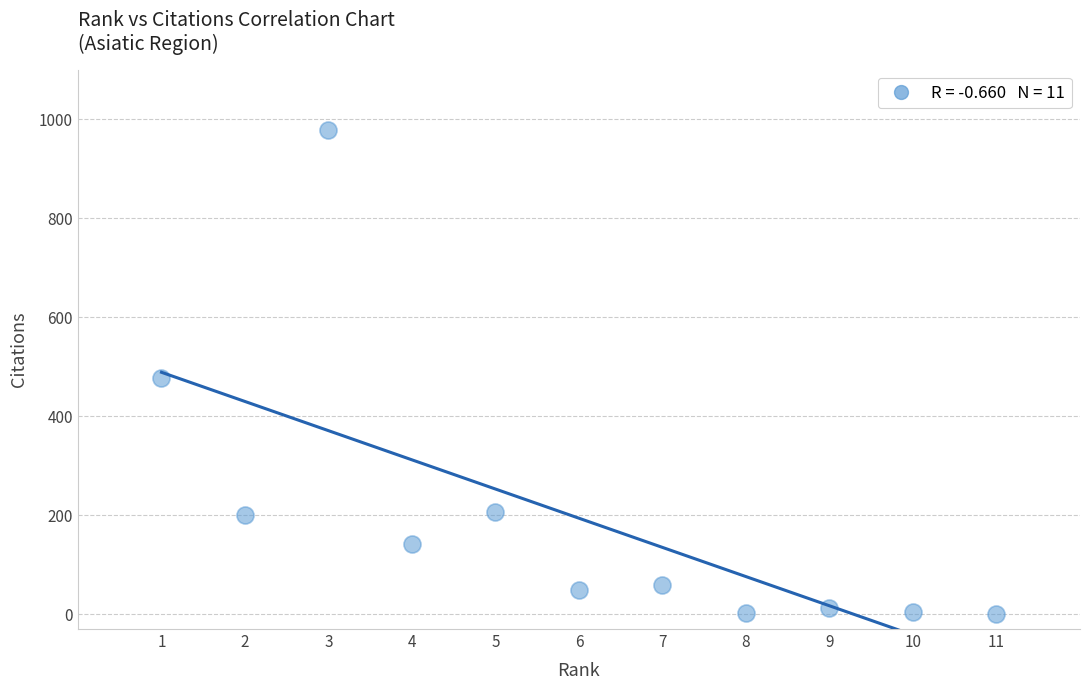

What Y value in the scatter plot is closest to 489?

477